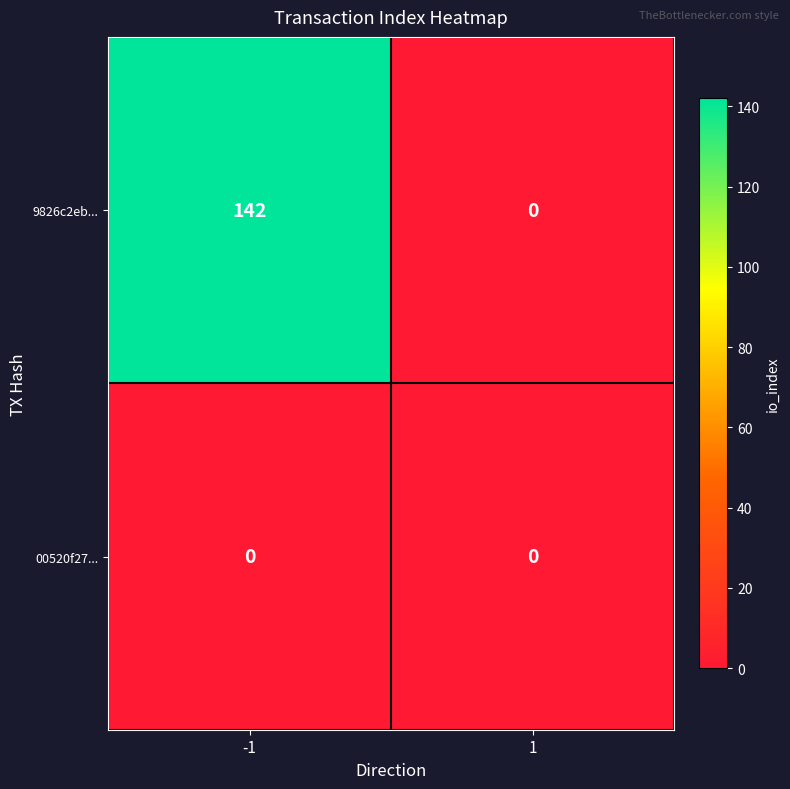

Reading left to right, extract all data points from this chart.

9826c2eb...: -1=142	1=0
00520f27...: -1=0	1=0